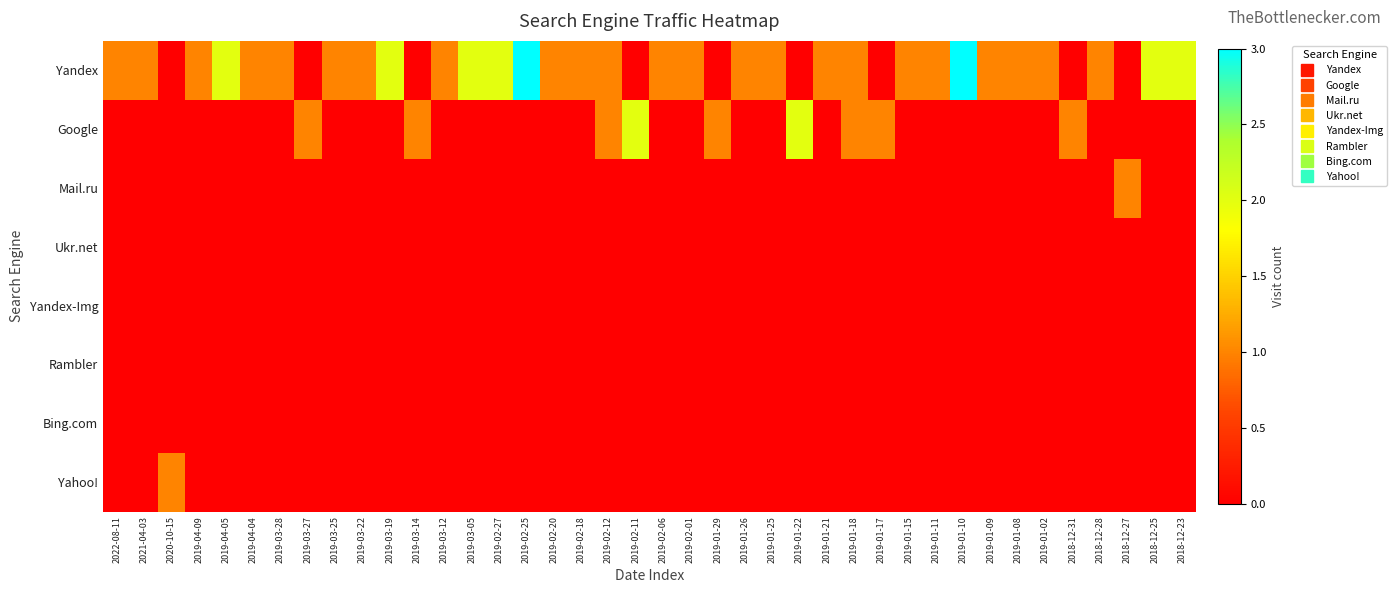

List the series in order of their peak value, lowest first.

Ukr.net, Yandex-Img, Rambler, Bing.com, Mail.ru, Yahoo!, Google, Yandex